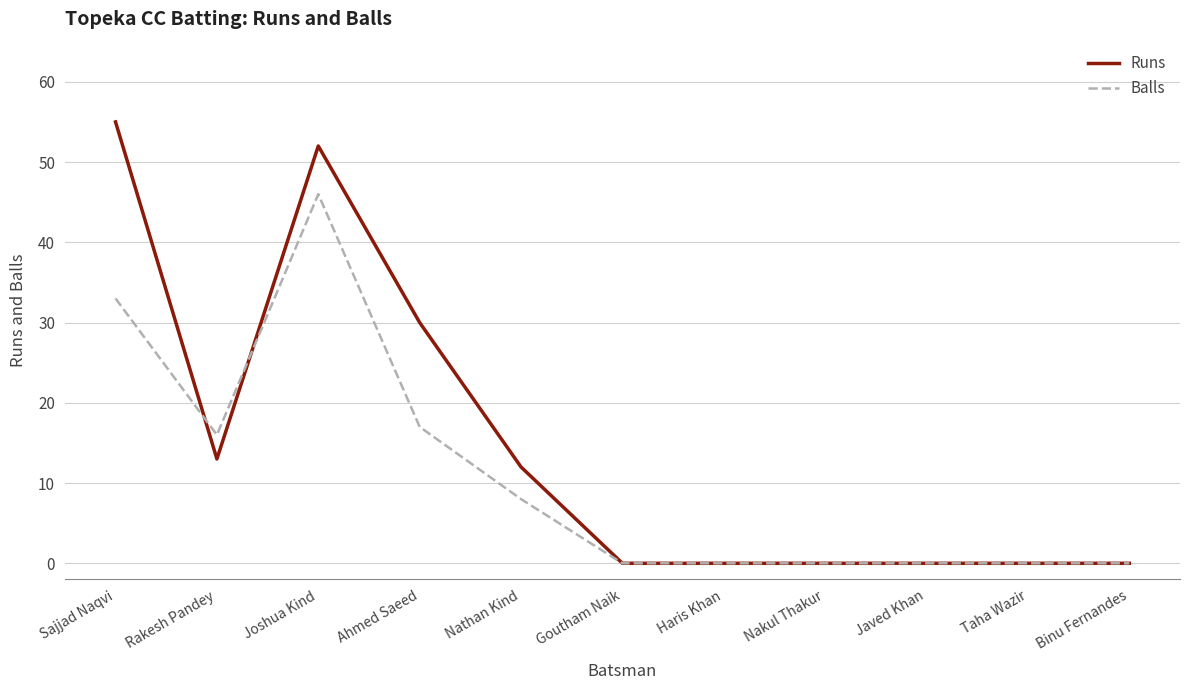

The Balls series shows 22 at Nakul Thakur. True or false?

False